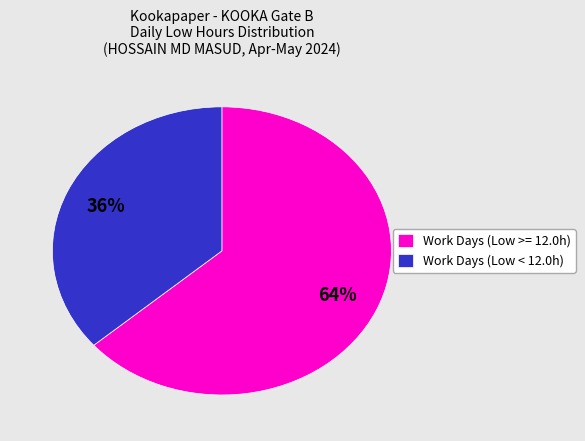

Which slice represents more than half of the pie?

Work Days (Low >= 12.0h)